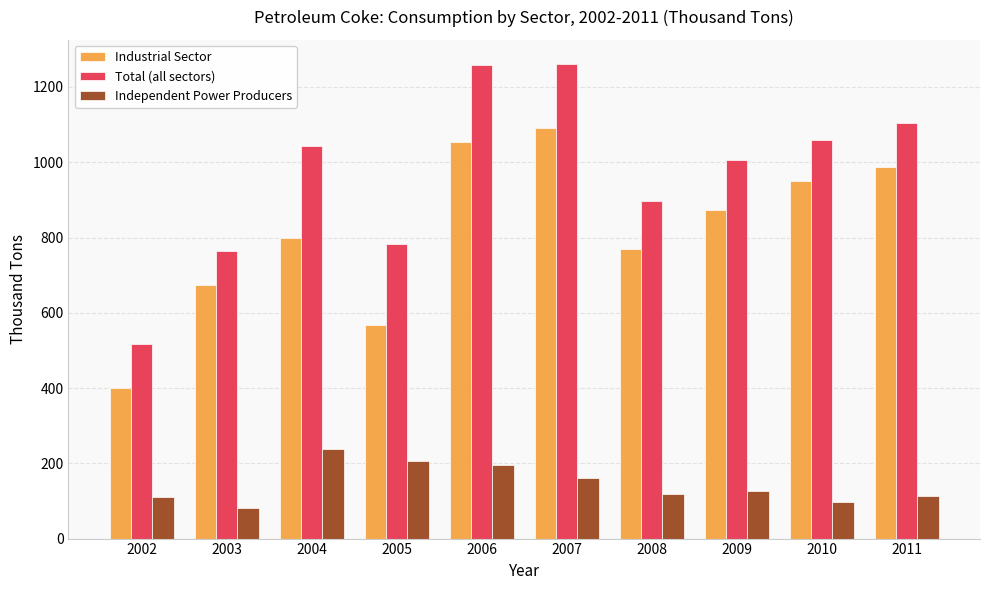

Rank the categories by Industrial Sector value from highest to lowest.

2007, 2006, 2011, 2010, 2009, 2004, 2008, 2003, 2005, 2002